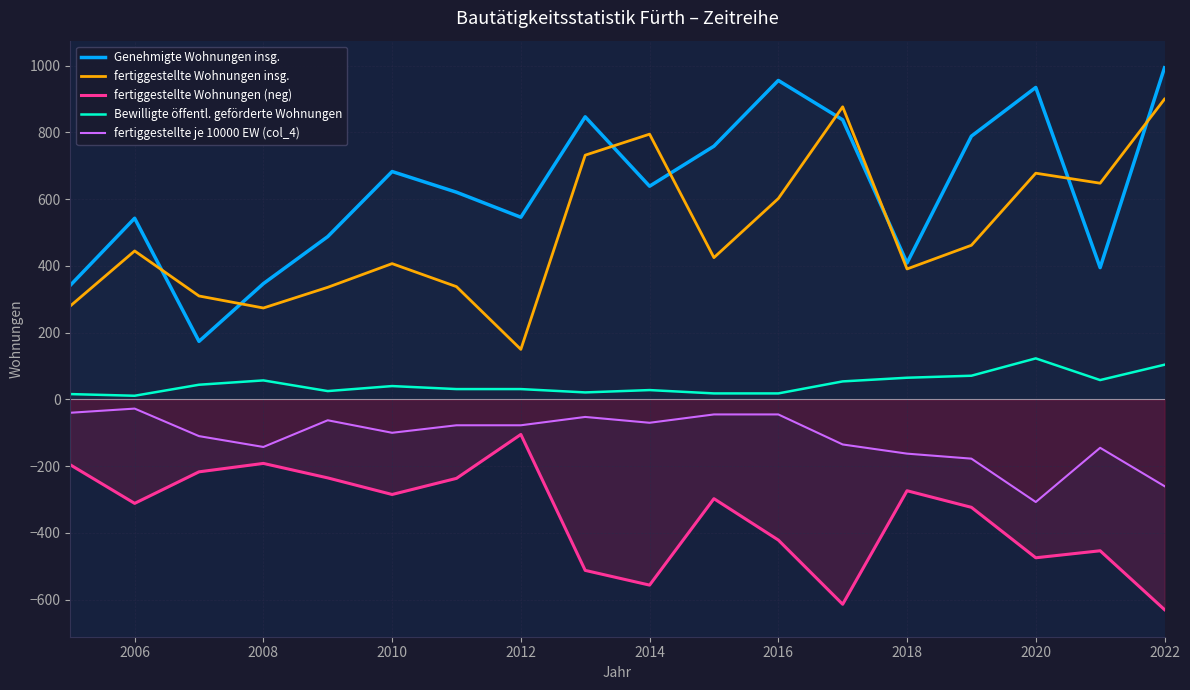

Reading left to right, extract all data points from this chart.

Genehmigte Wohnungen insg.: 342.0	543.0	174.0	347.0	488.0	683.0	621.0	546.0	847.0	639.0	759.0	956.0	838.0	409.0	789.0	935.0	395.0	994.0
fertiggestellte Wohnungen insg.: 280.0	445.0	310.0	274.0	336.0	407.0	338.0	150.0	732.0	795.0	425.0	602.0	877.0	391.0	462.0	678.0	648.0	900.0
fertiggestellte Wohnungen (neg): -196.0	-311.5	-217.0	-191.8	-235.2	-284.9	-236.6	-105.0	-512.4	-556.5	-297.5	-421.4	-613.9	-273.7	-323.4	-474.6	-453.6	-630.0
Bewilligte öffentl. geförderte Wohnungen: 16.0	11.0	44.0	57.0	25.0	40.0	31.0	31.0	21.0	28.0	18.0	18.0	54.0	65.0	71.0	123.0	58.0	104.0
fertiggestellte je 10000 EW (col_4): -40.0	-27.5	-110.0	-142.5	-62.5	-100.0	-77.5	-77.5	-52.5	-70.0	-45.0	-45.0	-135.0	-162.5	-177.5	-307.5	-145.0	-260.0